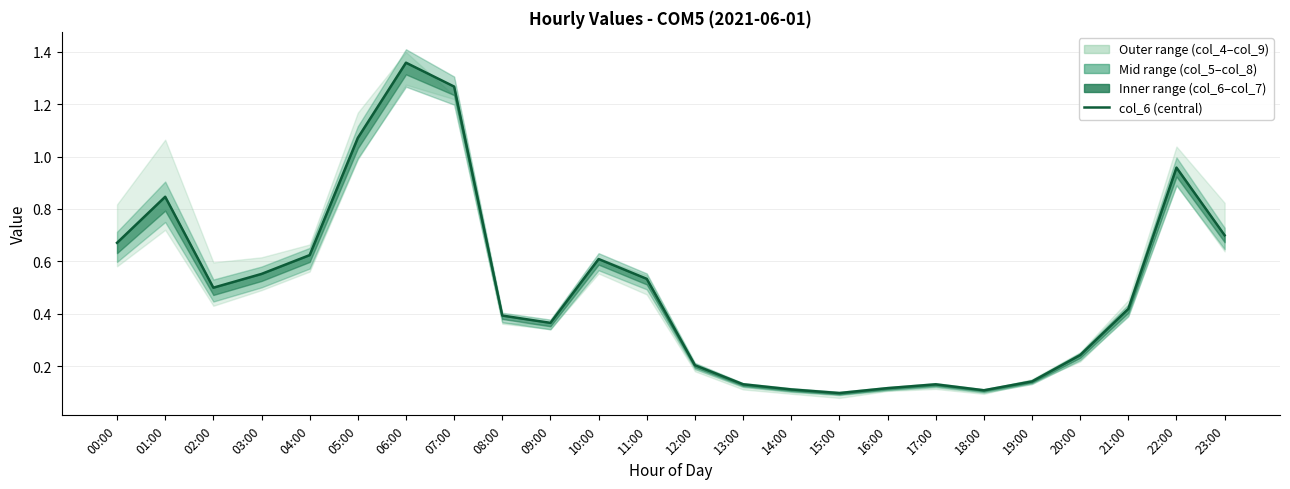

Rank the categories by value from highest to lowest.

06:00, 07:00, 05:00, 22:00, 01:00, 23:00, 00:00, 04:00, 10:00, 03:00, 11:00, 02:00, 21:00, 08:00, 09:00, 20:00, 12:00, 19:00, 13:00, 17:00, 16:00, 14:00, 18:00, 15:00